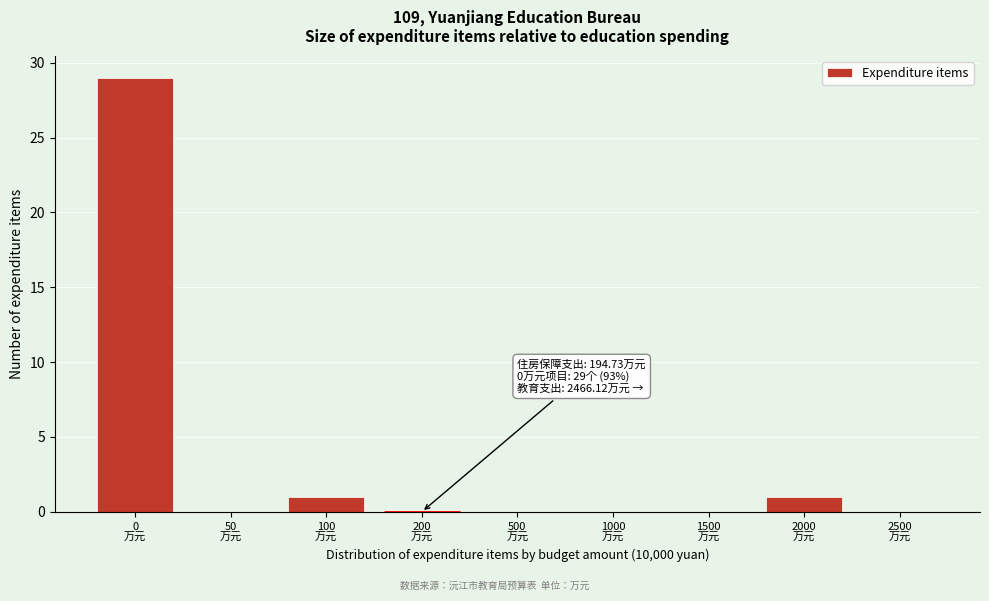

What is the maximum value shown in the chart?

29